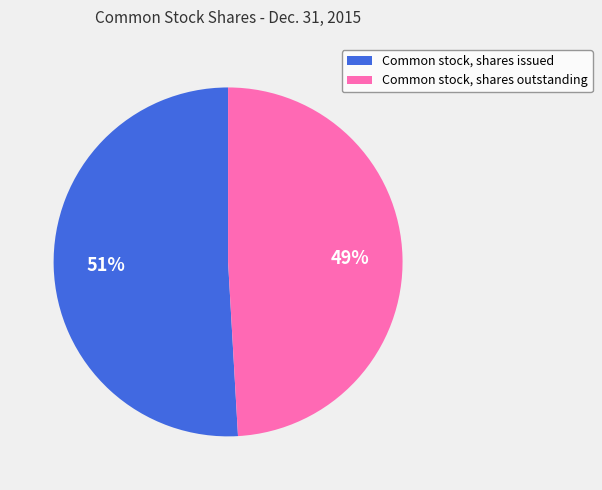

Which category accounts for the majority?

Common stock, shares issued